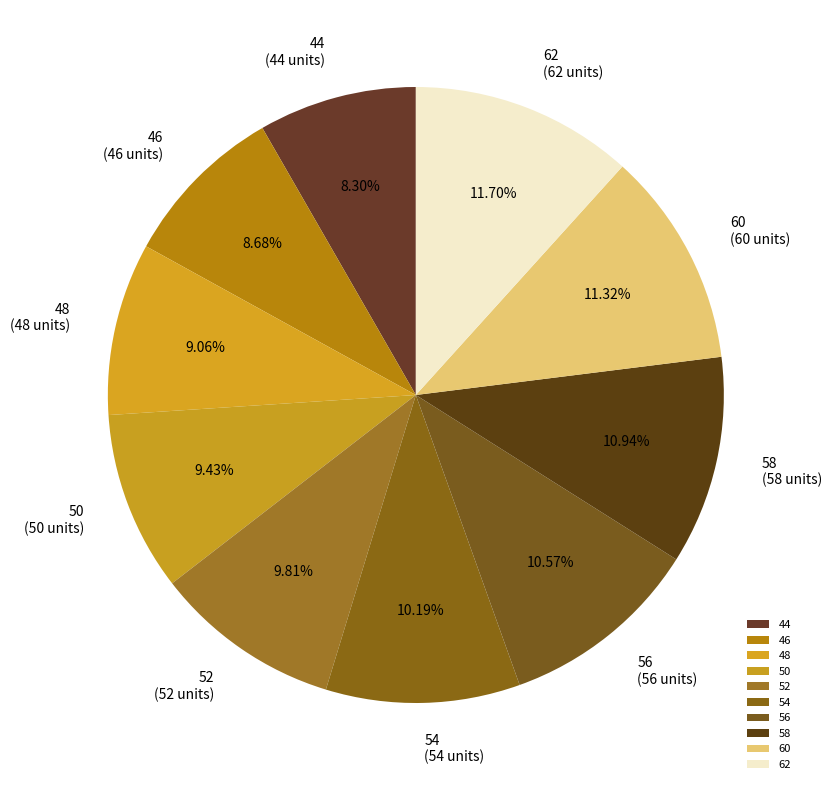

How many segments does this pie chart have?

10